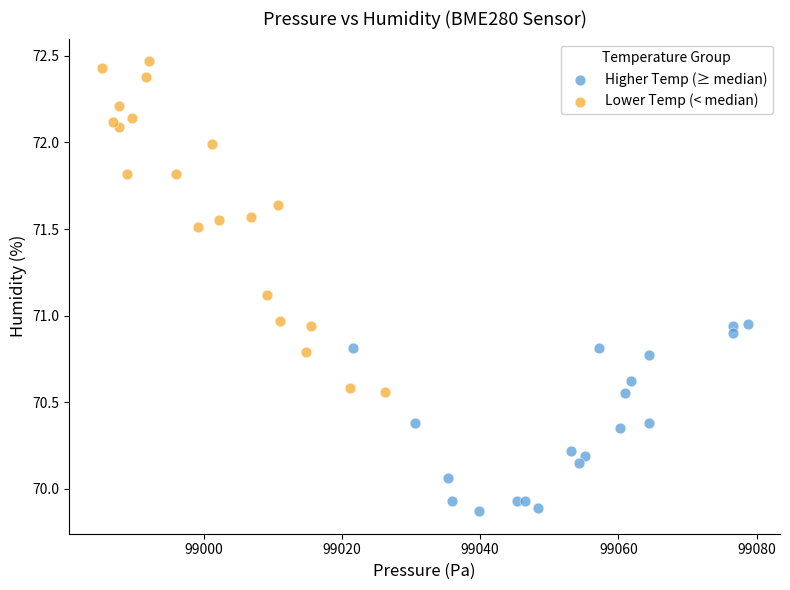

Which series has the largest Y range (max minus min)?

Lower Temp (< median)